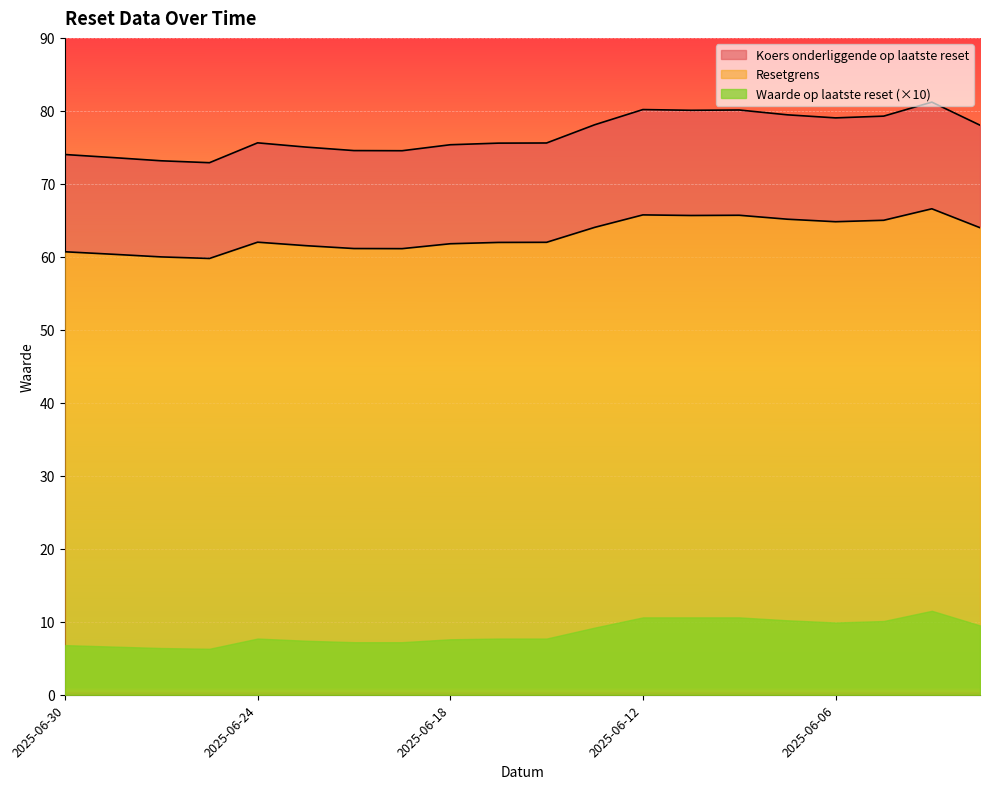

Which series has the largest range (max minus min)?

Koers onderliggende op laatste reset